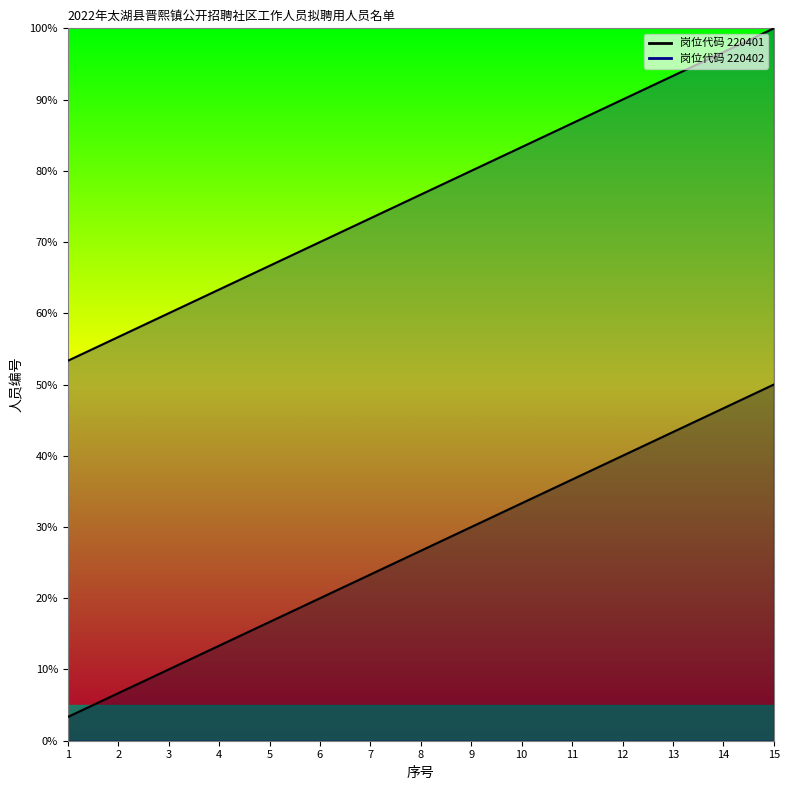

What is the difference between the 220402_line values at 6 and 13?

23.3